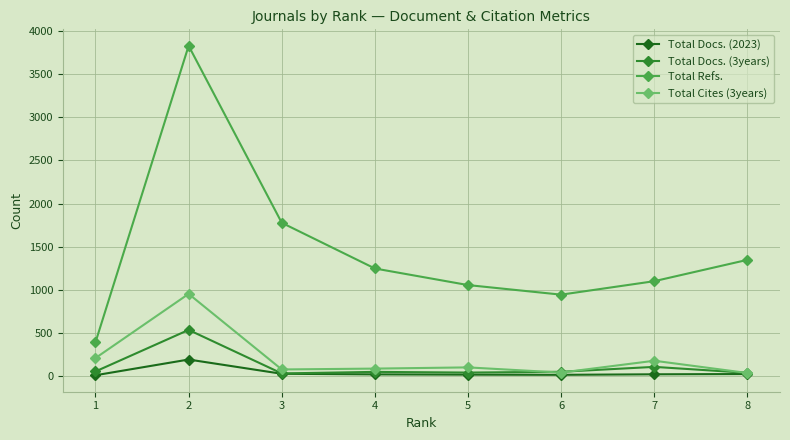

Is this an area chart (filled region under the line)?

No